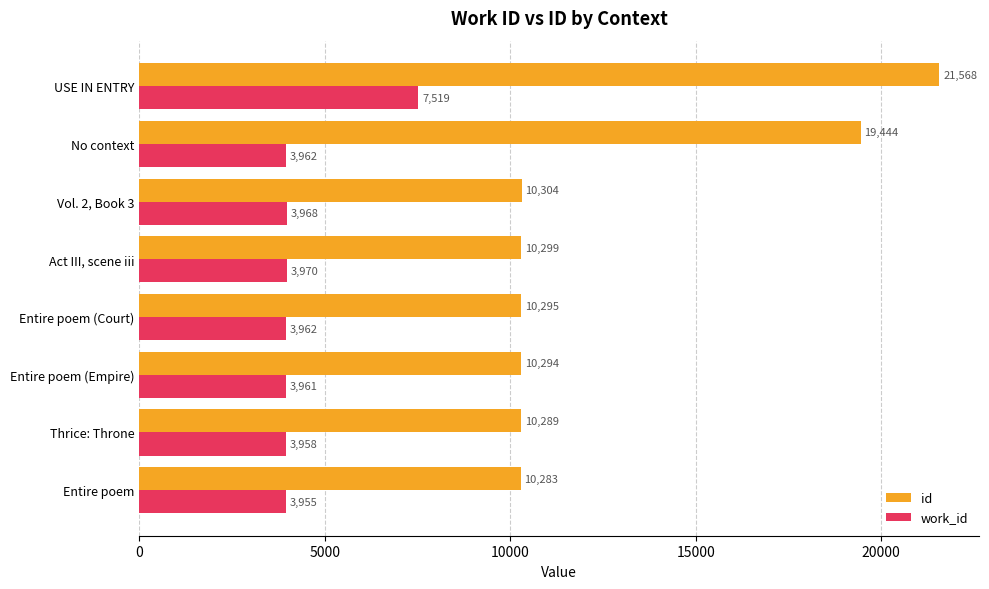

What is the maximum value shown in the chart?

21568